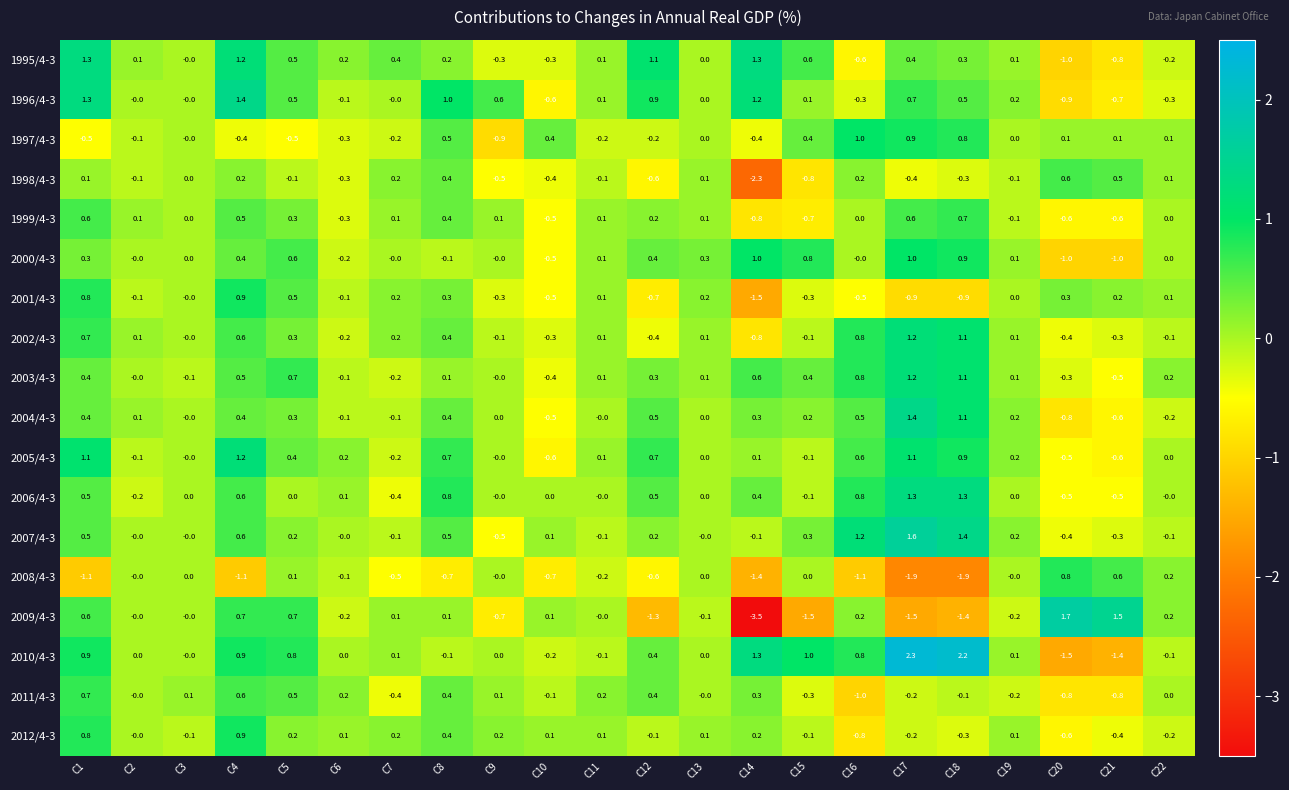

How many data points in 2000/4-3 are less than 0?

5